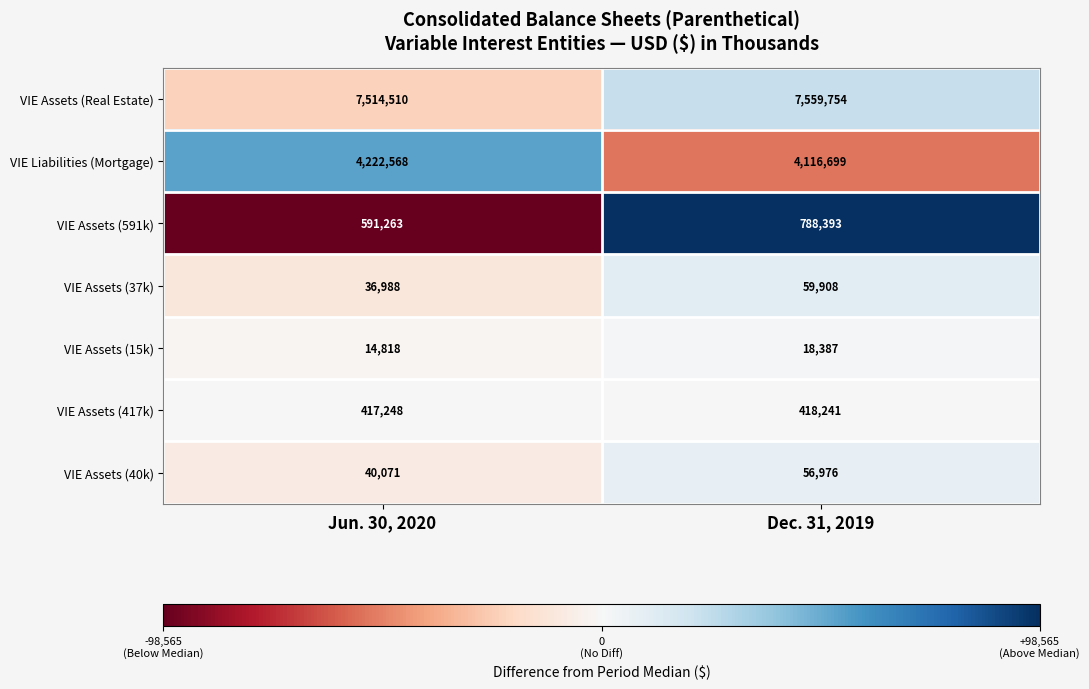

Is it true that VIE Assets (591k) equals 591263 at Jun. 30, 2020?

True